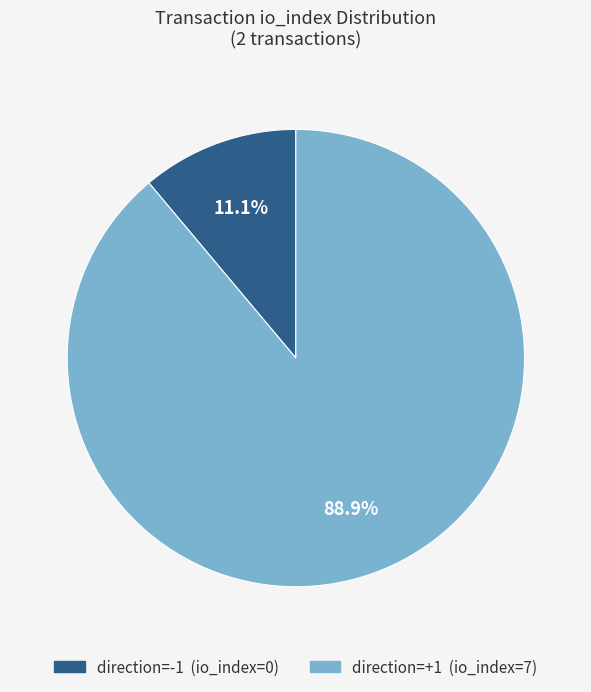

Is there any slice that represents more than half of the pie?

Yes